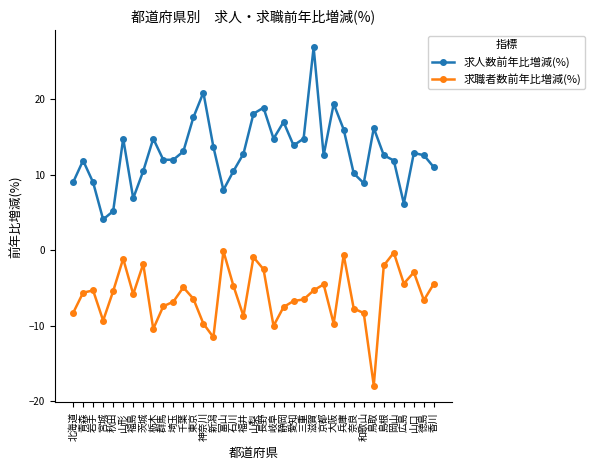

How many lines are shown in the chart?

2